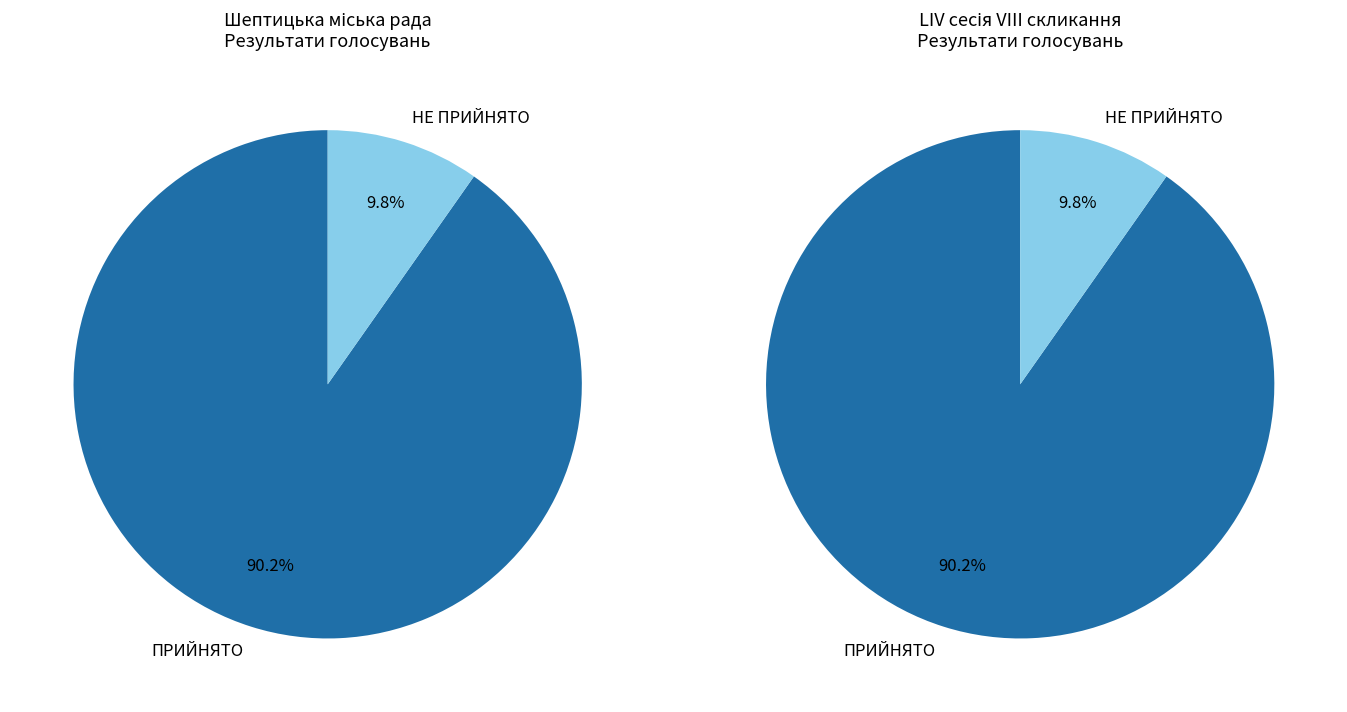

Does any single category account for the majority?

Yes